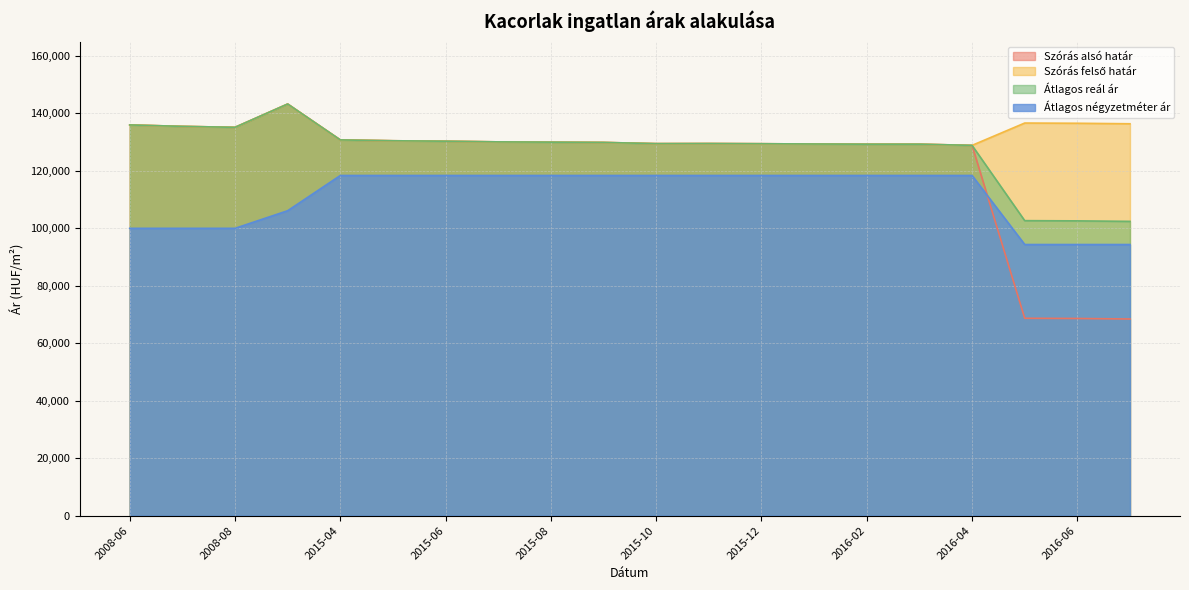

At which label does Átlagos reál ár reach its minimum?

2016-07